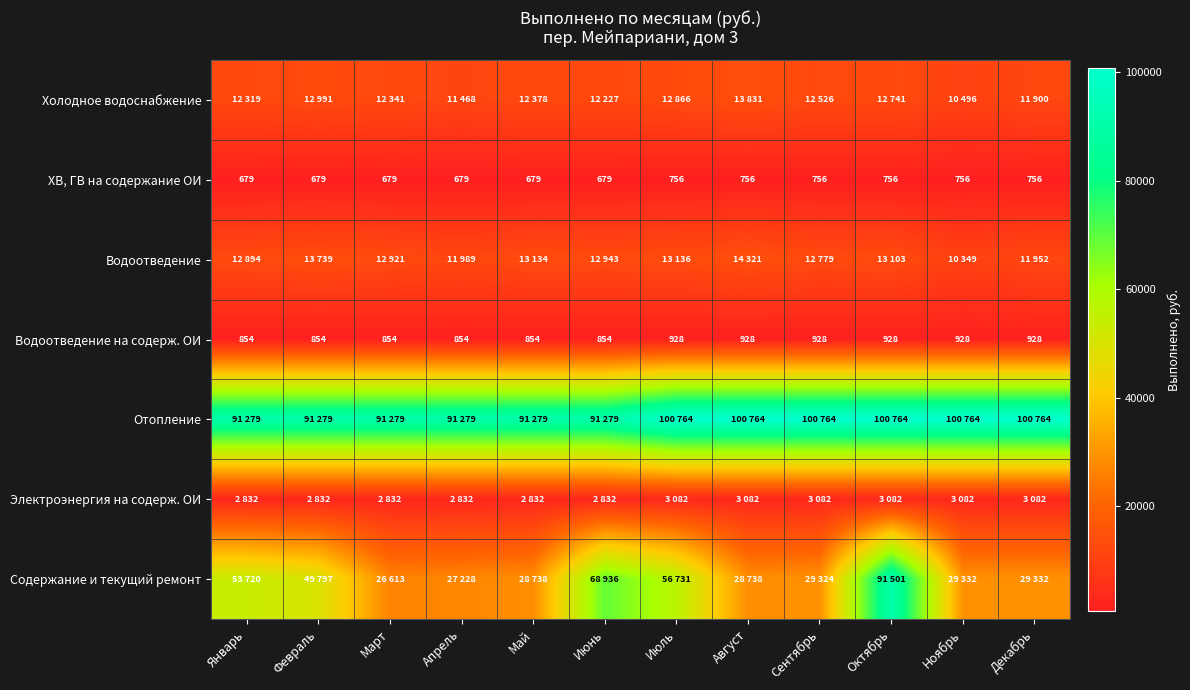

At which category does the chart reach its peak across all series?

Июль